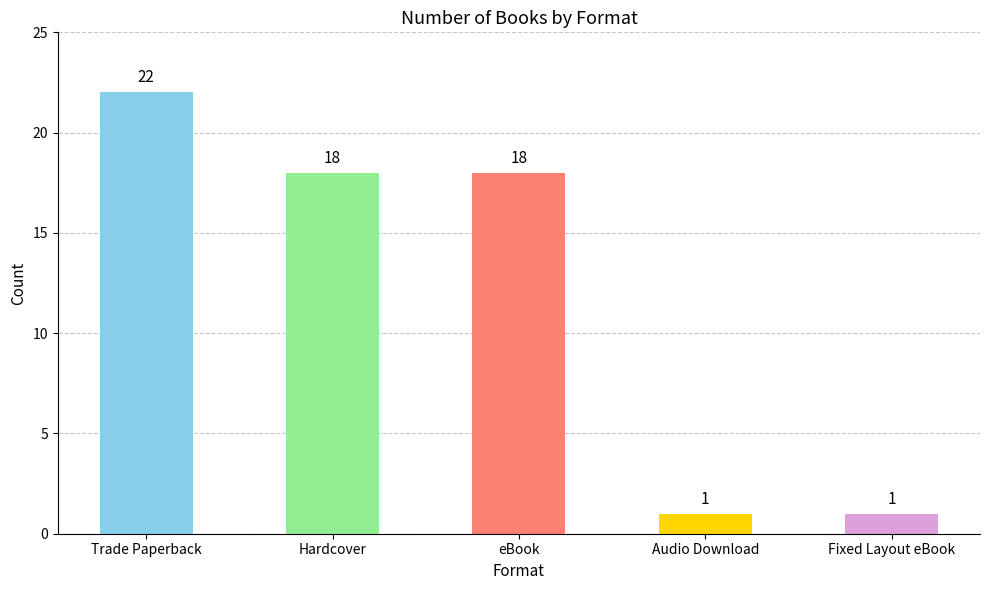

The chart shows a value of 8 at Hardcover. True or false?

False